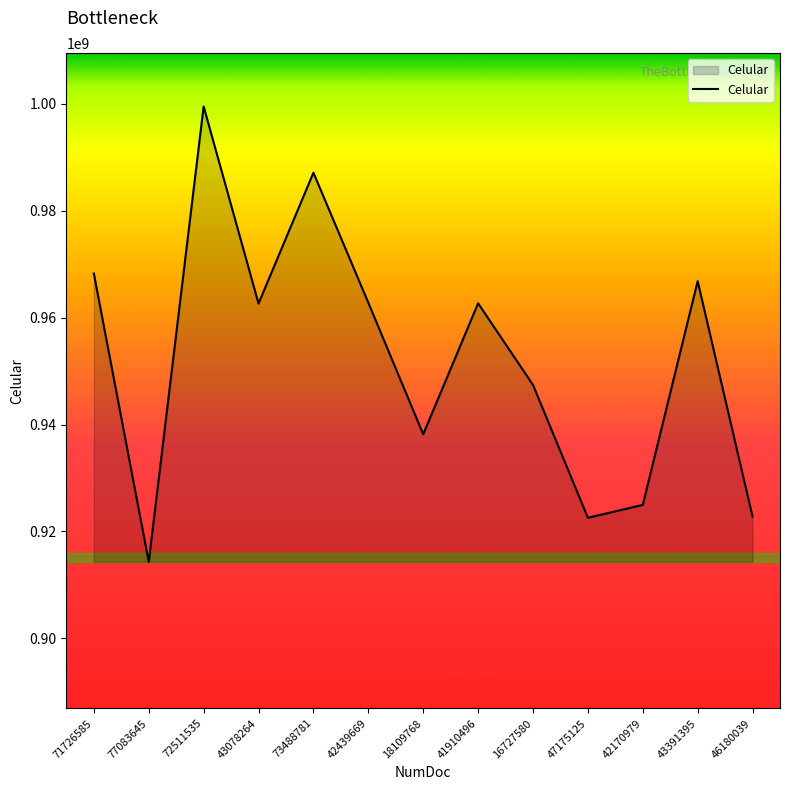

The chart shows a value of 467763233 at 46180039. True or false?

False